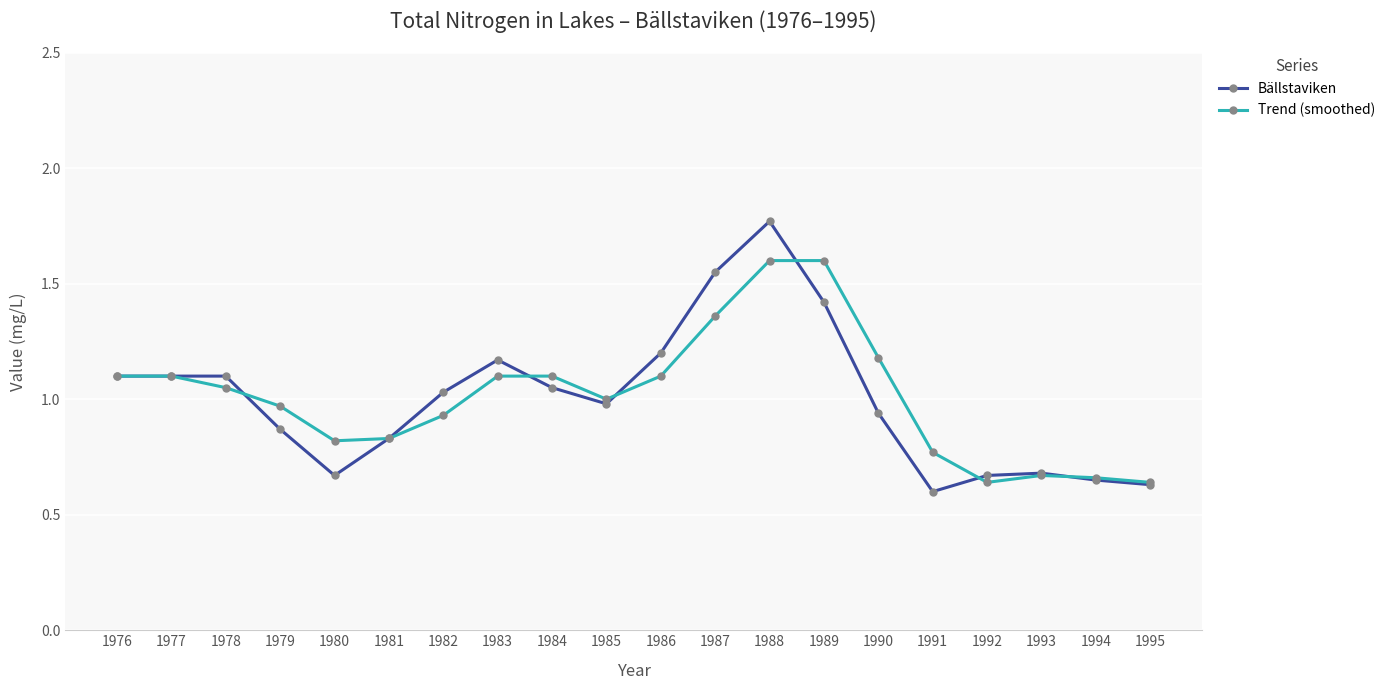

True or false: Trend (smoothed) has a value of 0.7 at 1978.

False